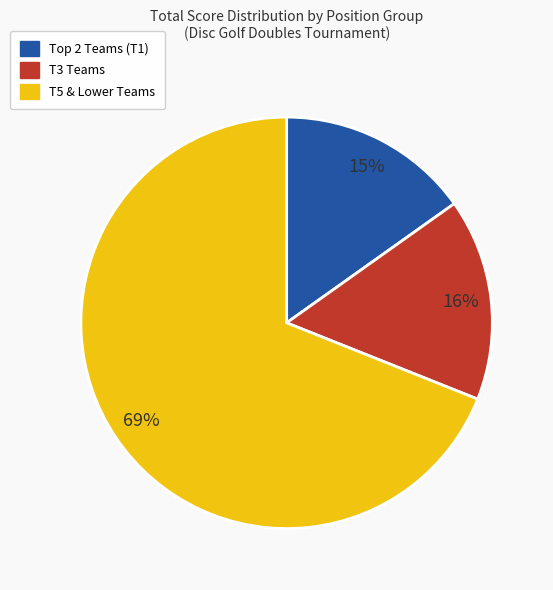

How many slices are in this pie chart?

3